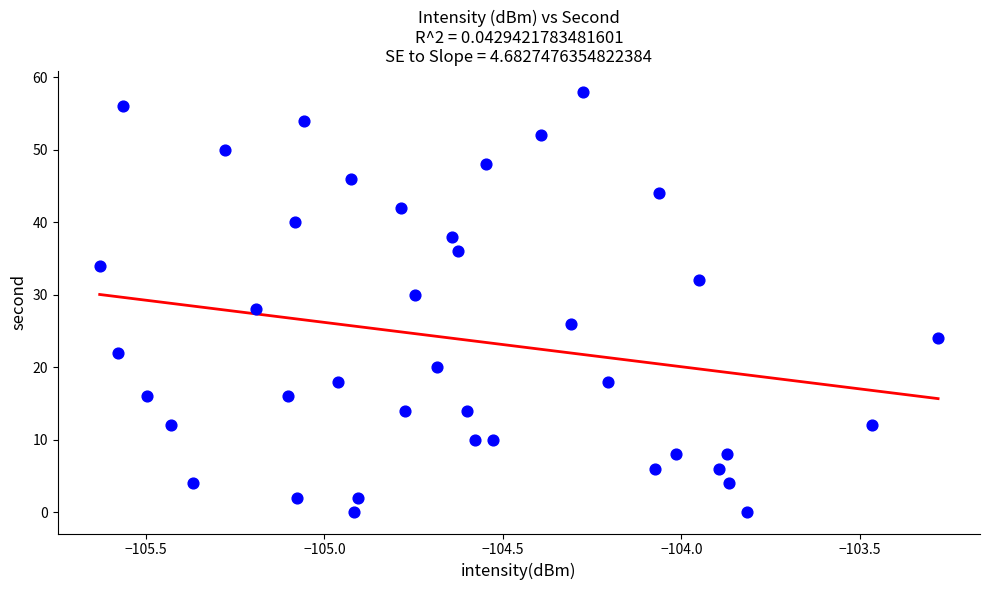

What is the range of Y values (max minus min)?

58